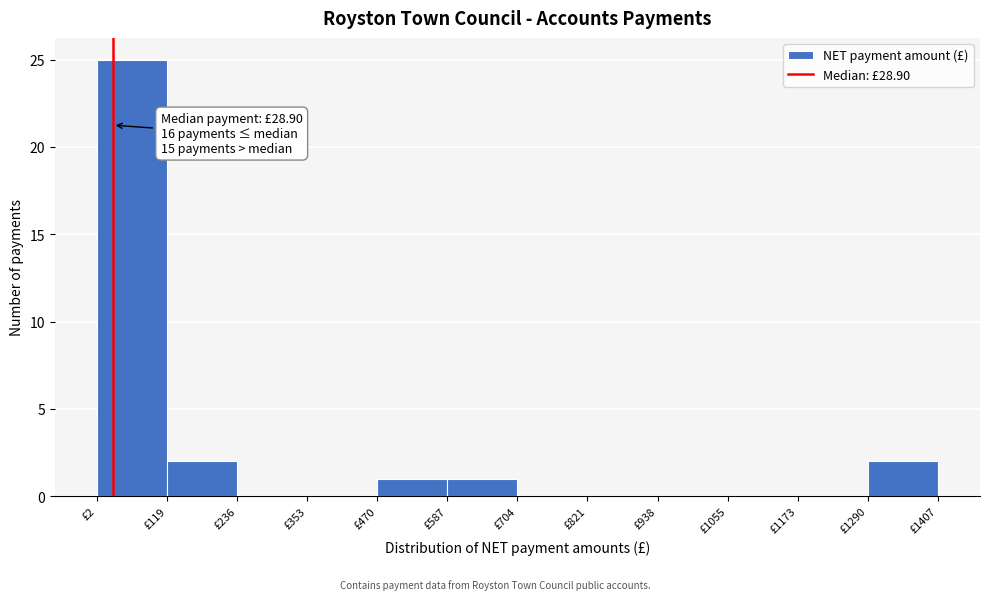

Which range on the x-axis has the tallest bar?

0 to 120